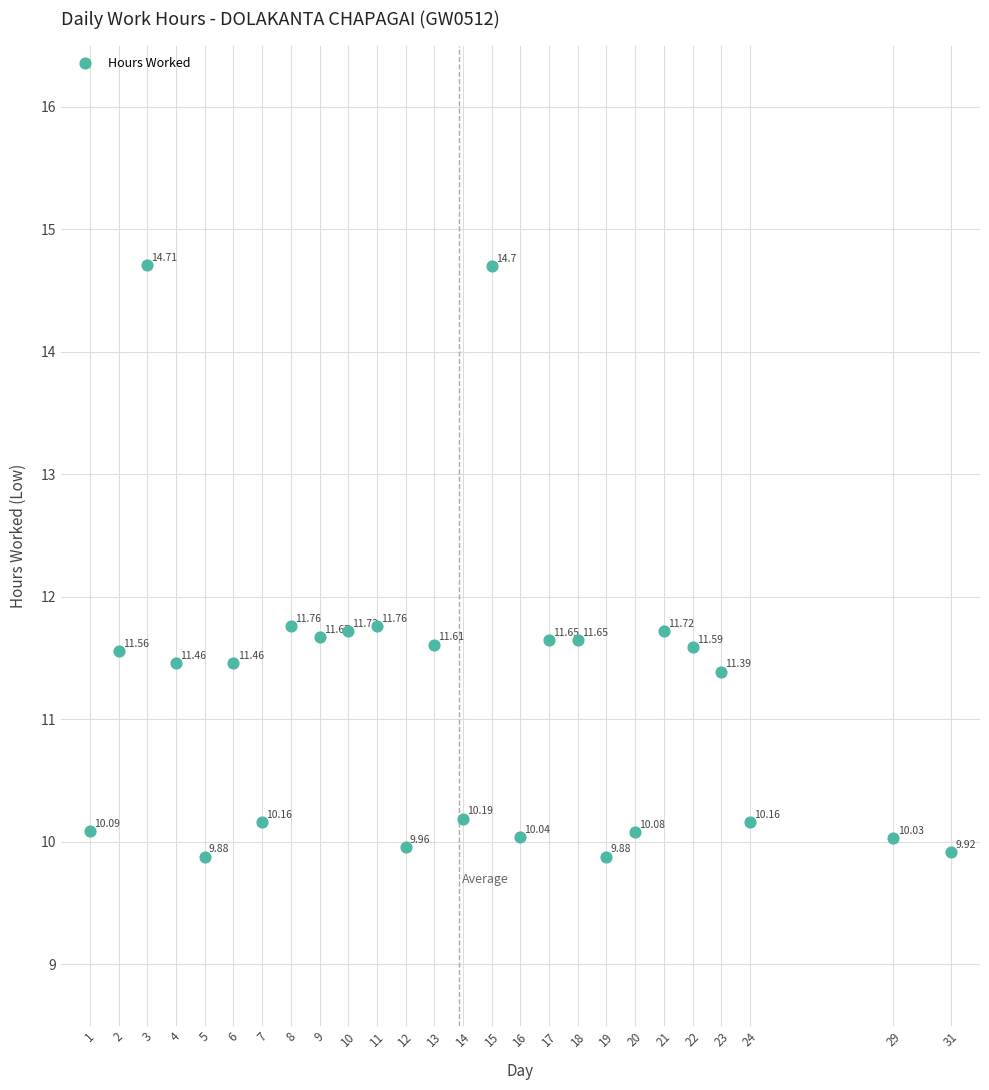

What is the range of X values (max minus min)?

30.0